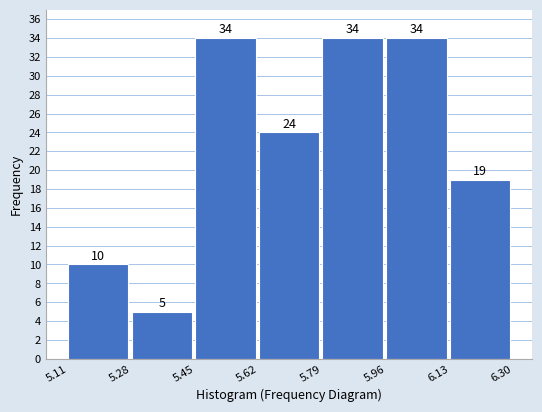

Reading left to right, transcribe this chart: for each bar, give the range it covers on the x-axis and its height.

5.11 to 5.28: 10
5.28 to 5.45: 5
5.45 to 5.62: 34
5.62 to 5.79: 24
5.79 to 5.96: 34
5.96 to 6.13: 34
6.13 to 6.30: 19